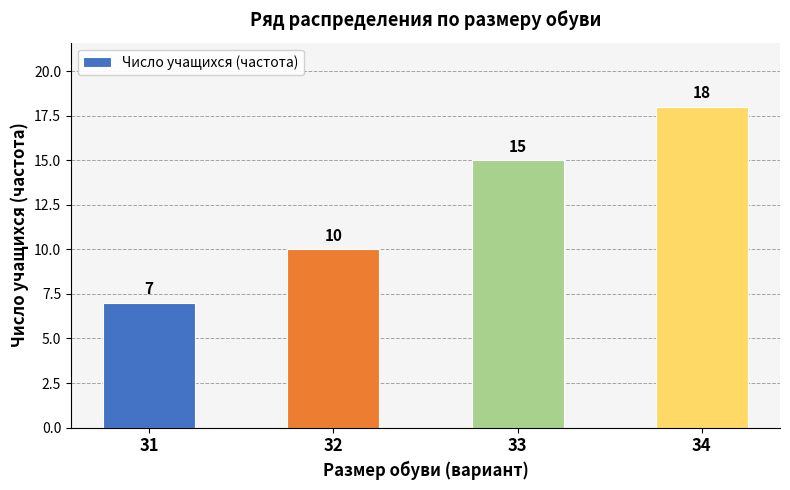

How many bars are there in total?

4